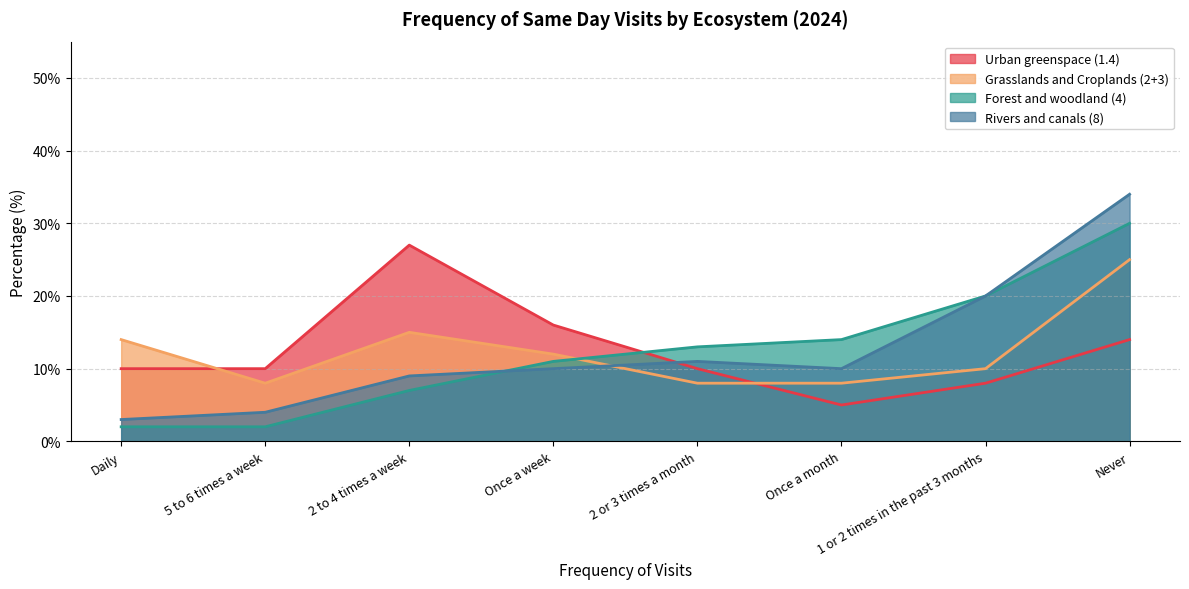

Between 2 to 4 times a week and 1 or 2 times in the past 3 months, which is larger?

2 to 4 times a week